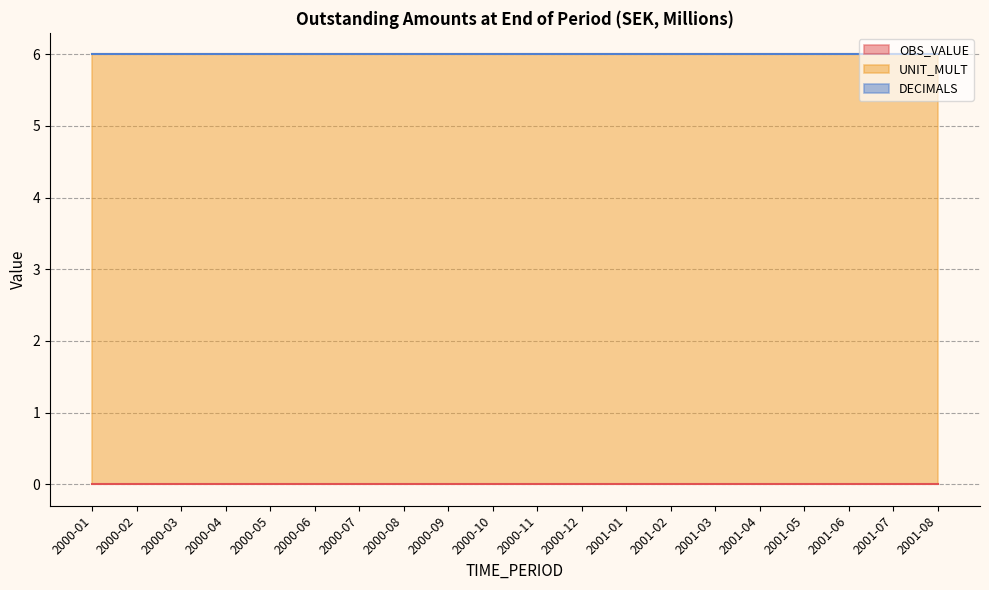

What value does the UNIT_MULT series have at 2000-10?

6